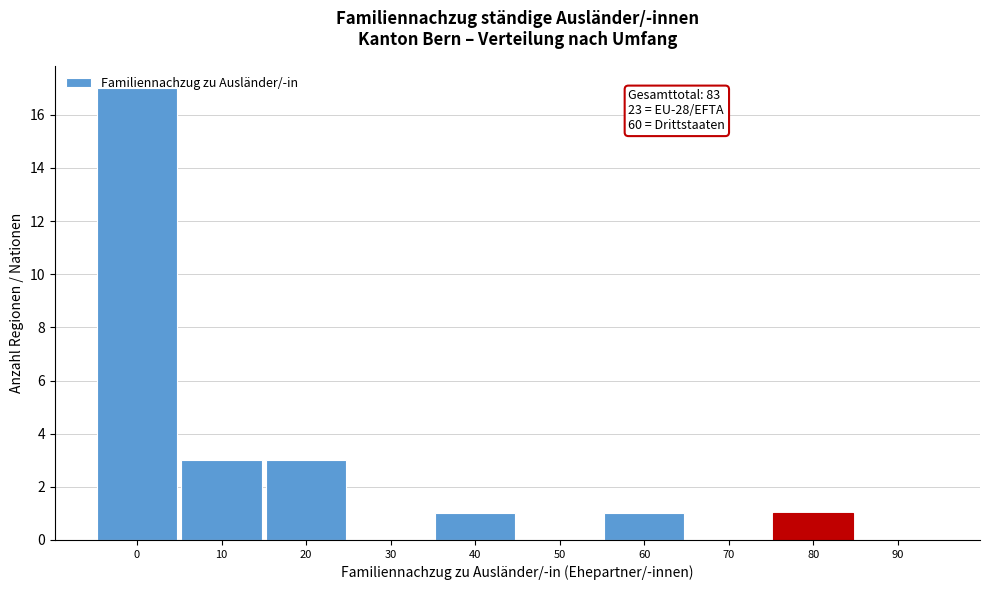

What is the ratio of the value at 40 to the value at 10?

0.3